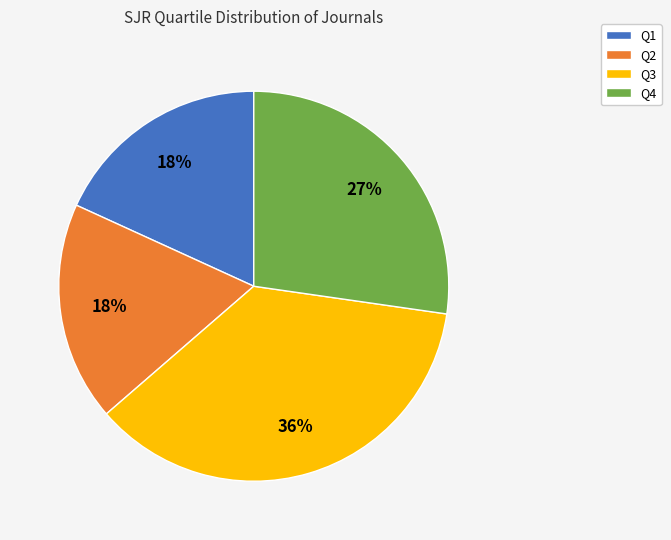

What percentage is the Q3 slice, to the nearest percent?

36%